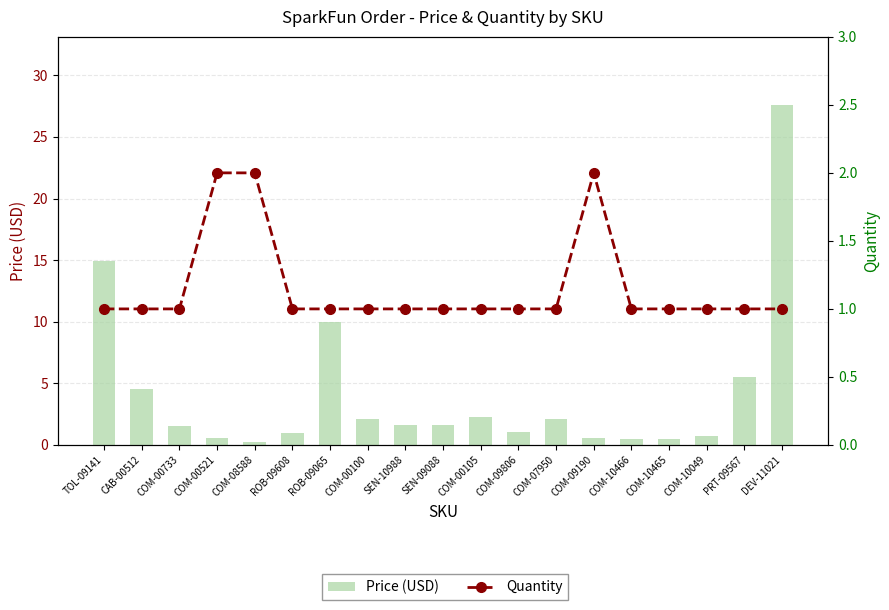

Which series has the largest range (max minus min)?

Price (USD)